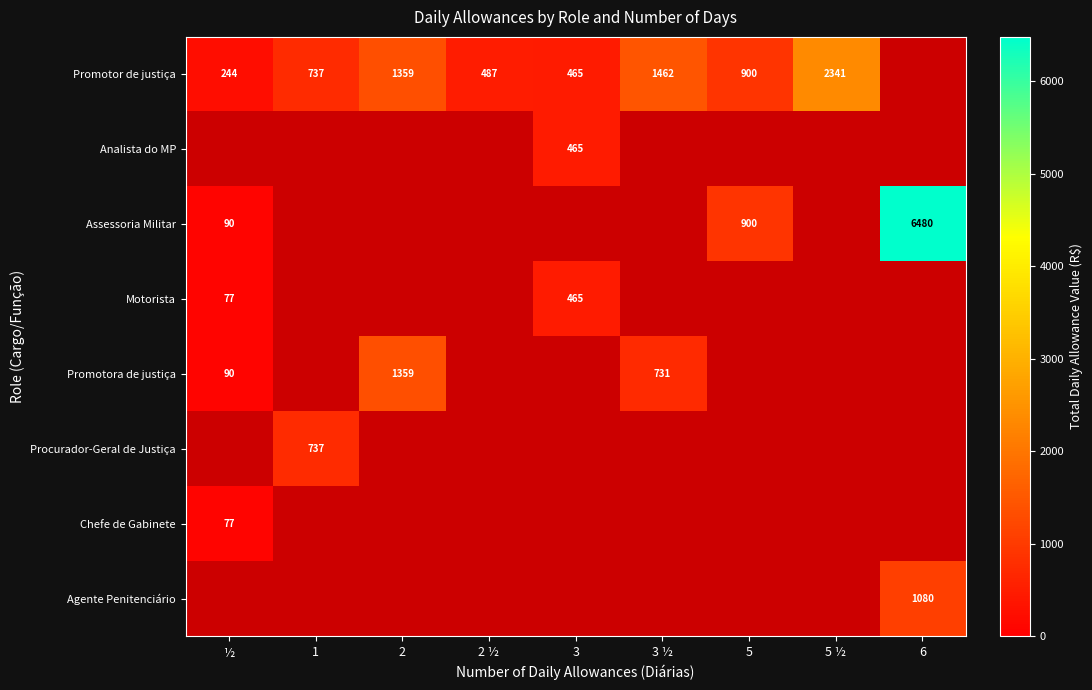

The Assessoria Militar series shows 90.0 at ½. True or false?

True